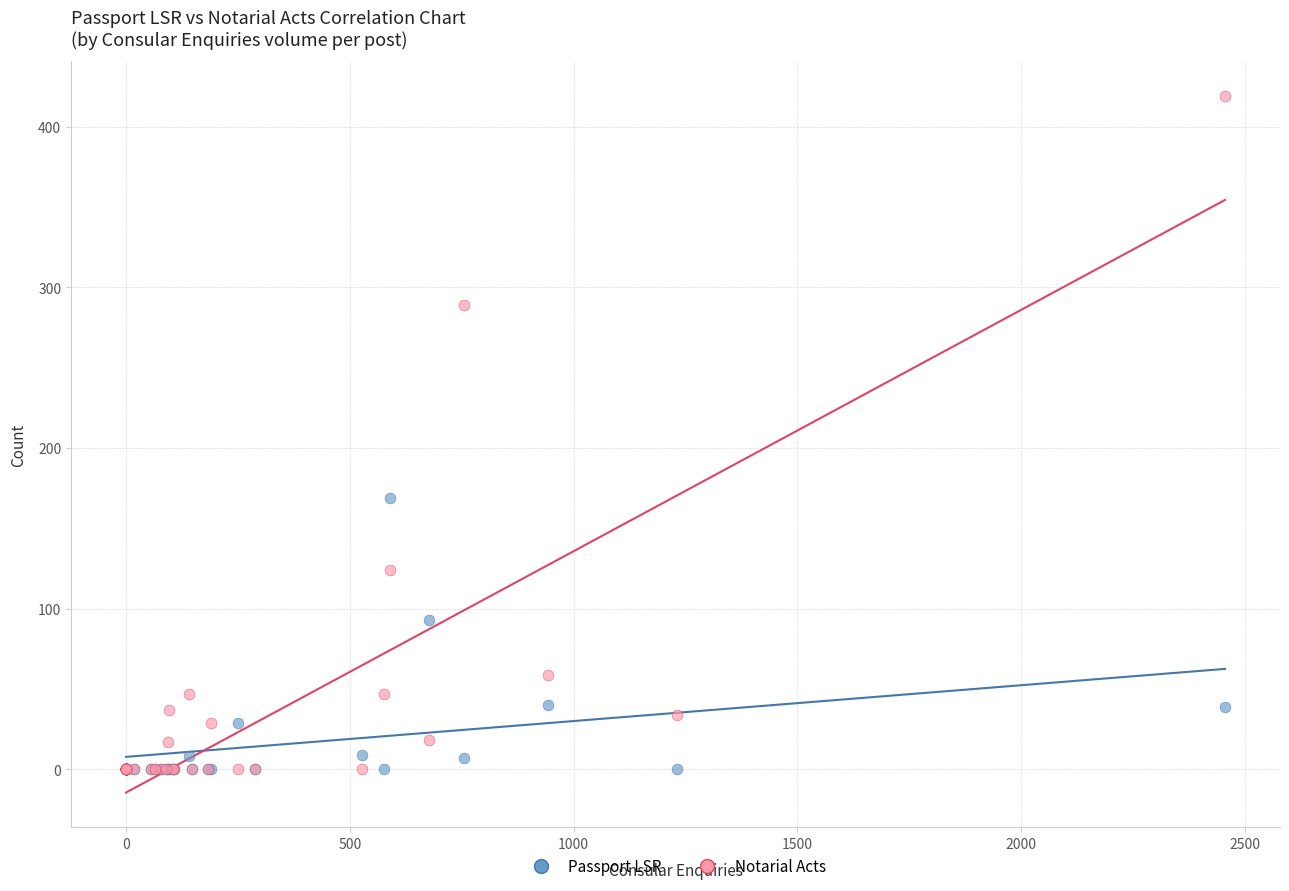

In the Notarial Acts series, what Y value is closest to 209?

289